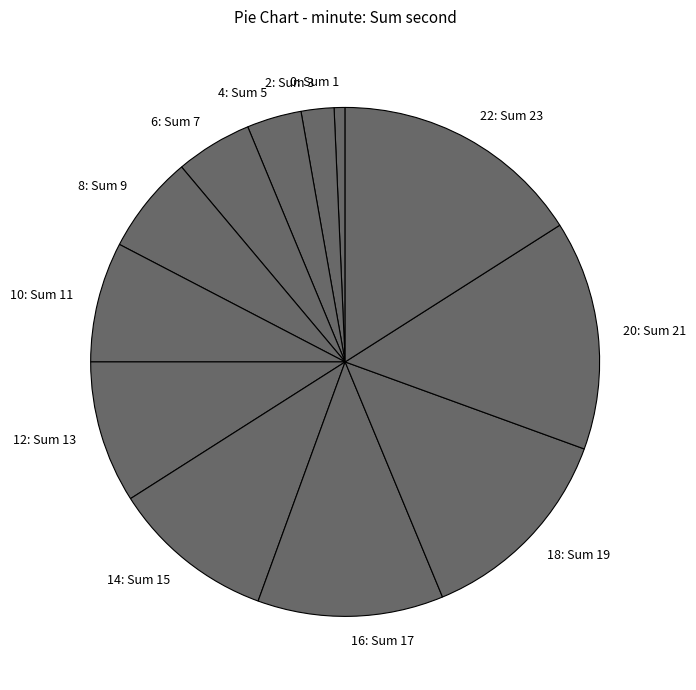

Which slice is the smallest?

0: Sum 1